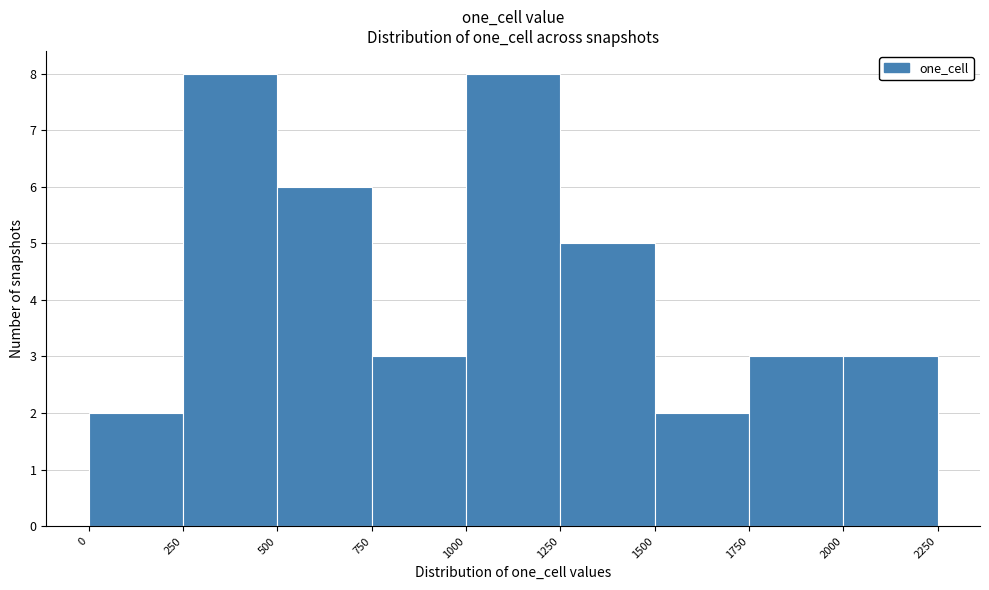

Reading left to right, list every bar in this chart as the range it spans on the x-axis followed by its height. The values are not printed on the chart, so give them approximately, as read against the axis.

0 to 250: 2
250 to 500: 8
500 to 750: 6
750 to 1000: 3
1000 to 1250: 8
1250 to 1500: 5
1500 to 1750: 2
1750 to 2000: 3
2000 to 2250: 3